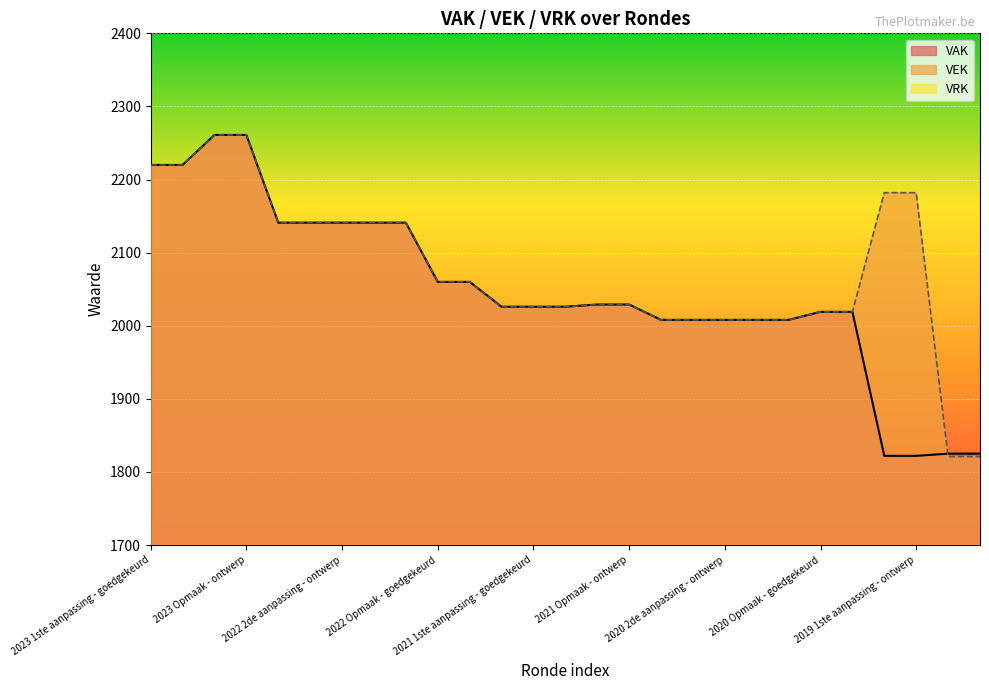

What is the label of the 16th point from the left?

2021 Opmaak - ontwerp